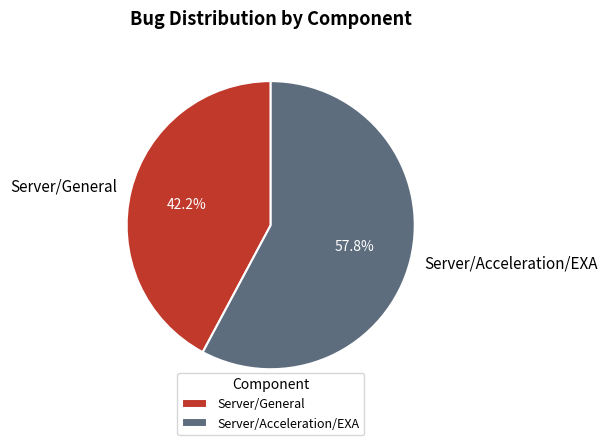

To the nearest percent, what portion does Server/General represent?

42%